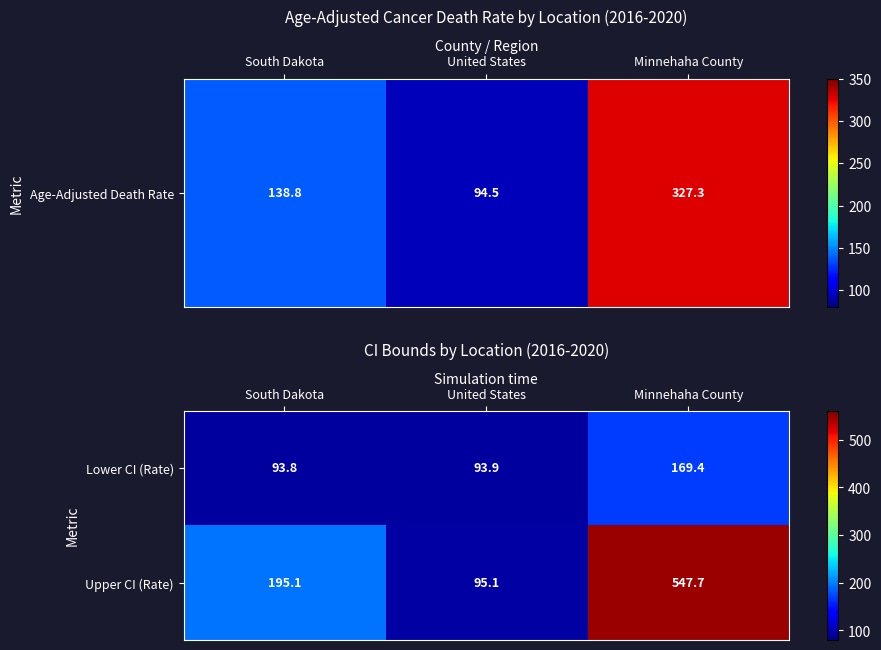

What is the spread (max minus min) of values at United States?

1.2